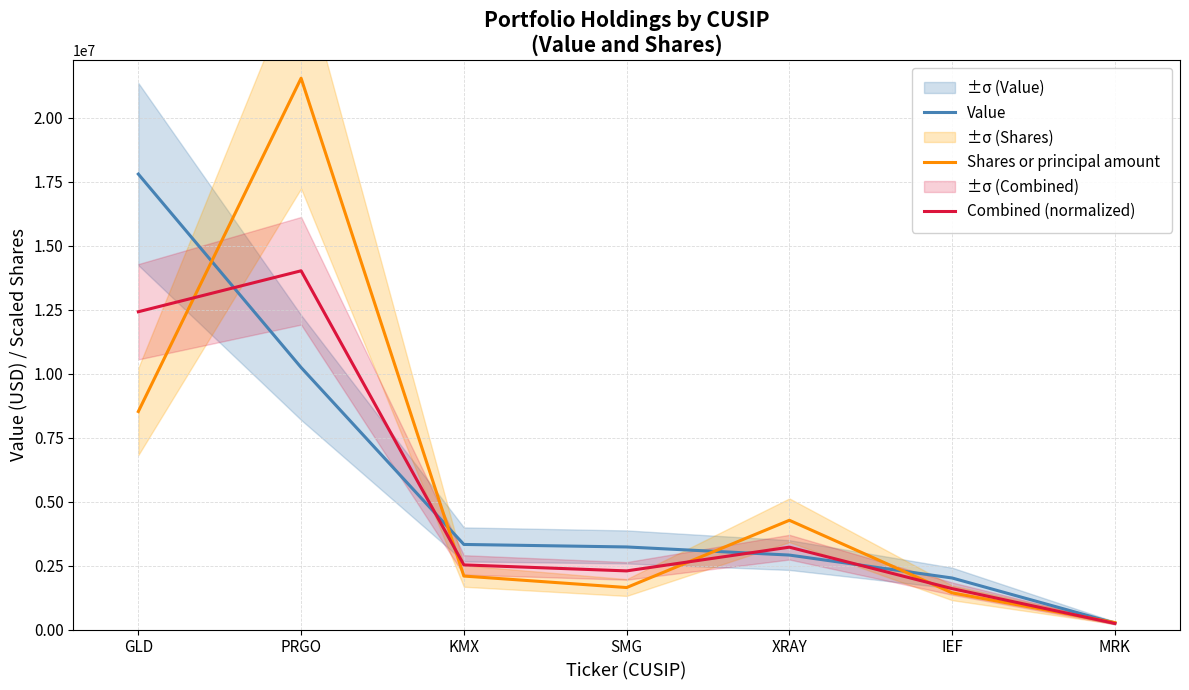

Which series has the largest total across all categories?

Value